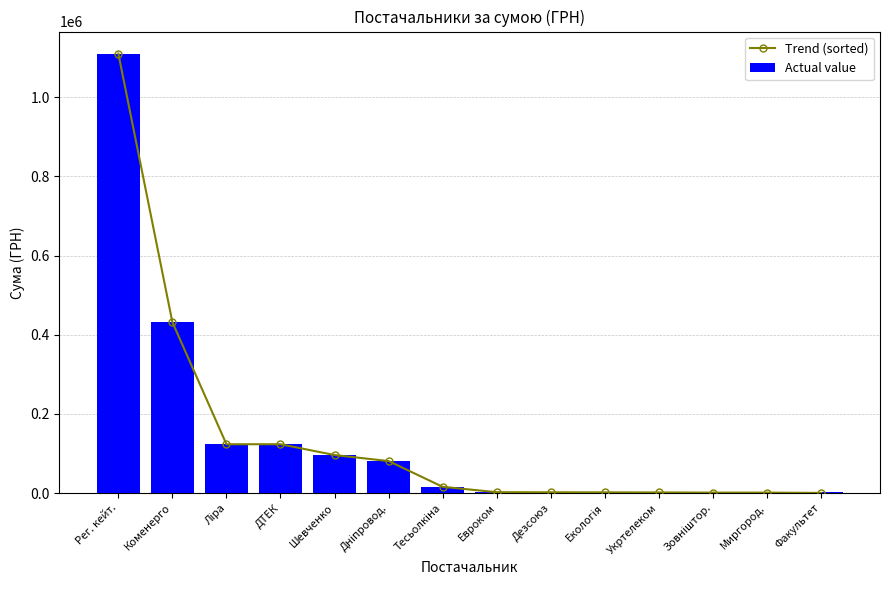

What is the minimum value for Actual value?

252.0